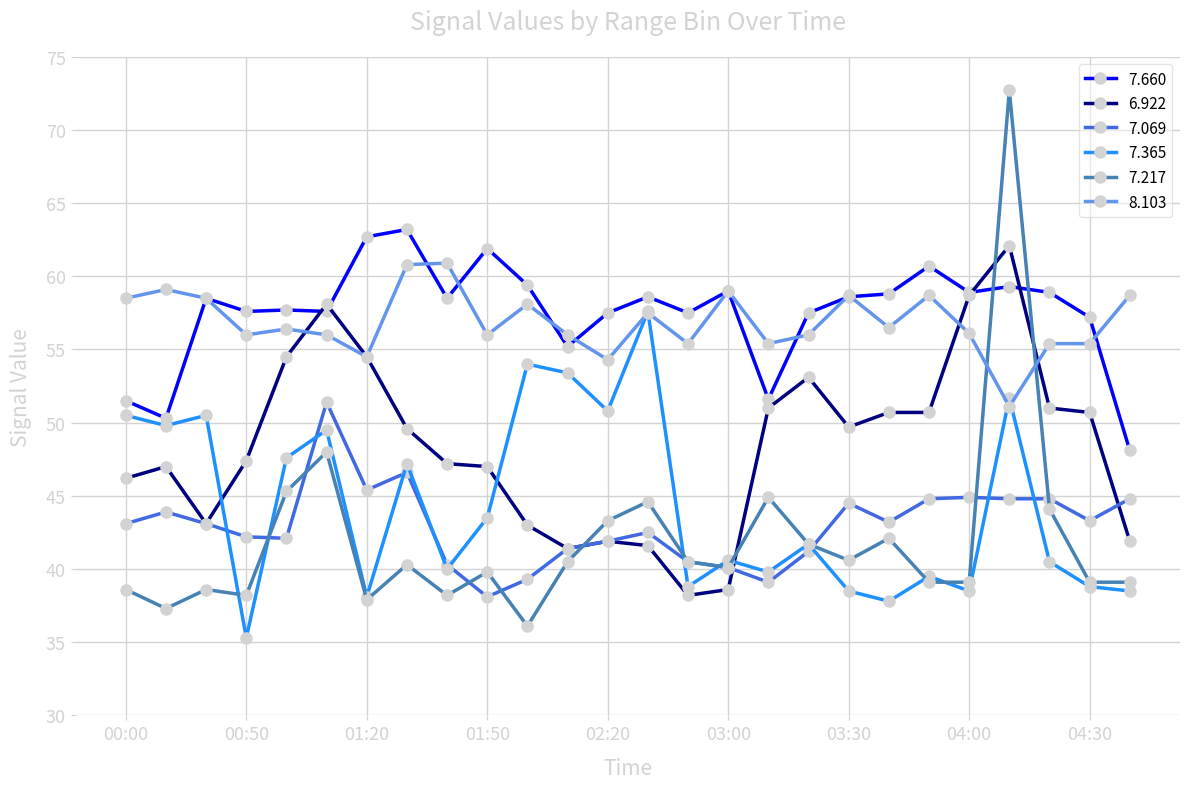

Which series has the largest total across all categories?

7.660